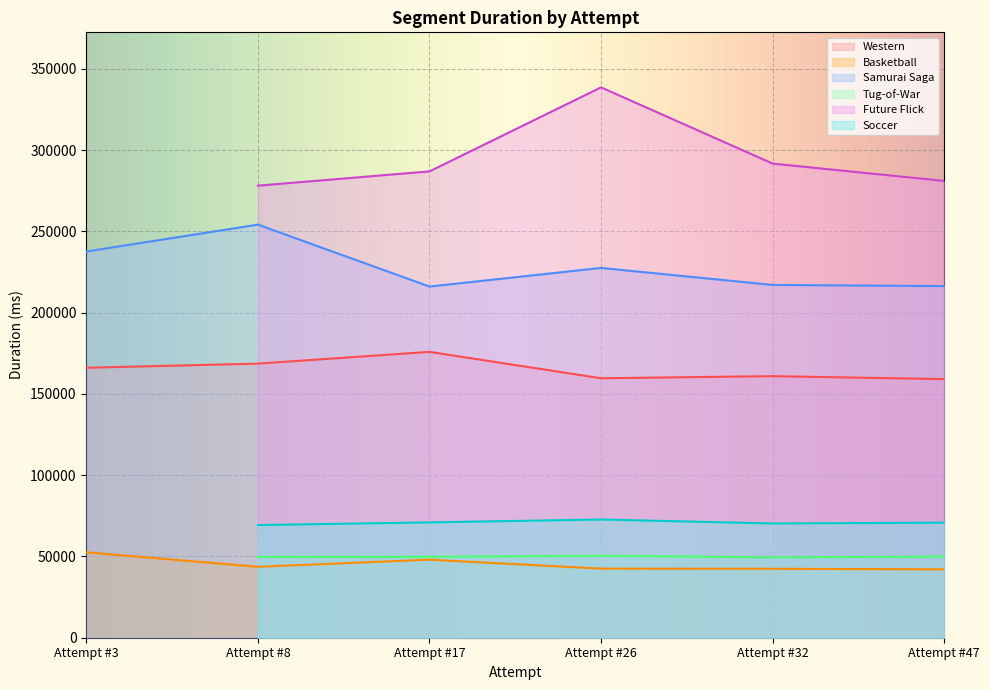

True or false: Samurai Saga and Western cross at least once.

False